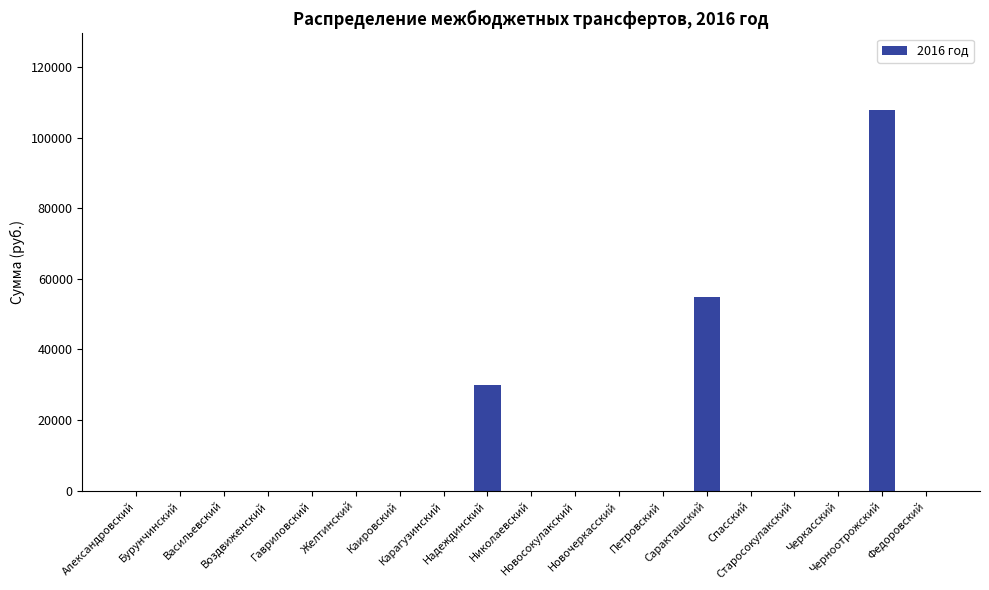

Reading right to left, transcribe all the data shown in this chart.

0	108000	0	0	0	55000	0	0	0	0	30000	0	0	0	0	0	0	0	0